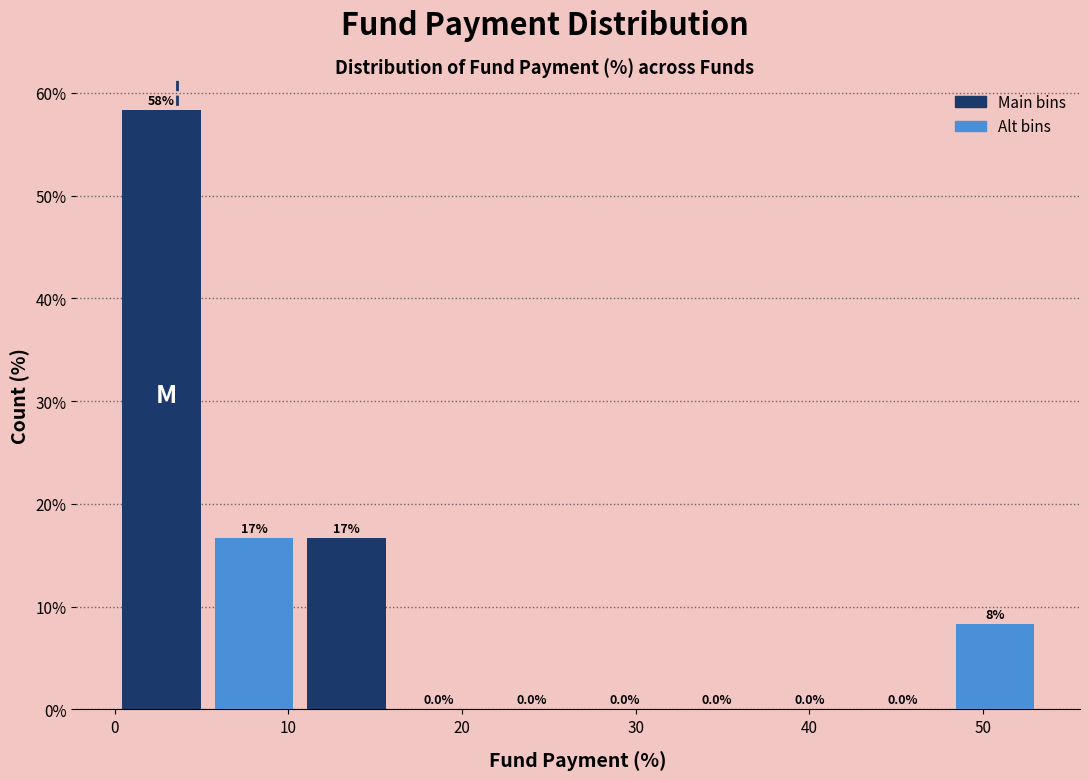

Over which range of the x-axis is the bar tallest?

0 to 5